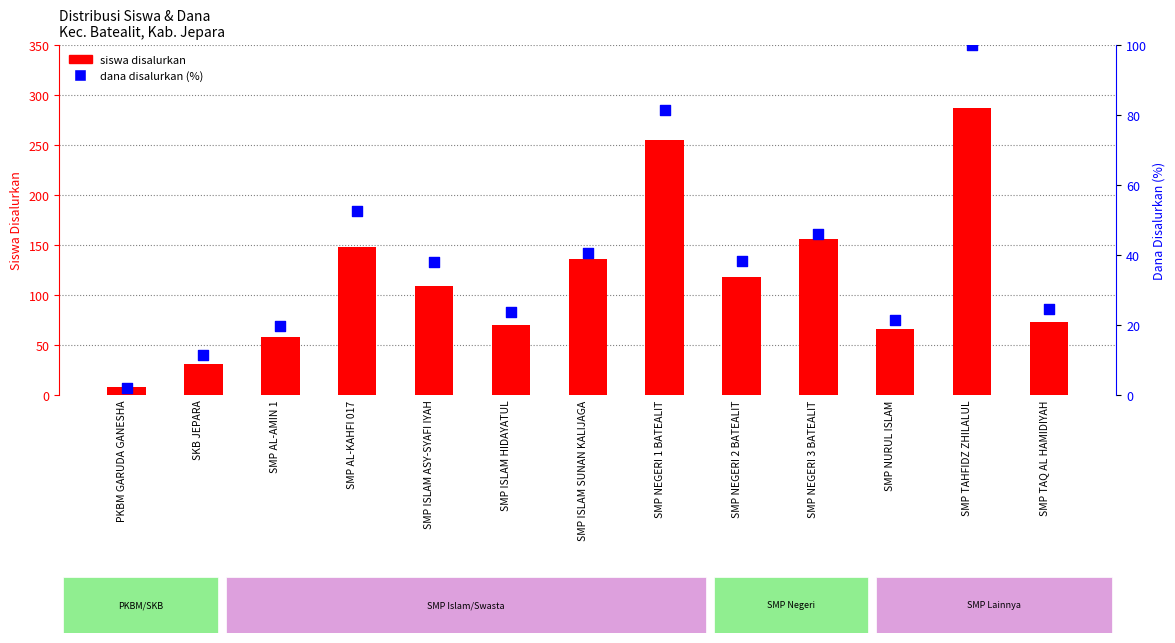

Is the value of dana disalurkan (%) at SMP TAHFIDZ ZHILALUL greater than the value of siswa disalurkan at SMP NEGERI 3 BATEALIT?

No